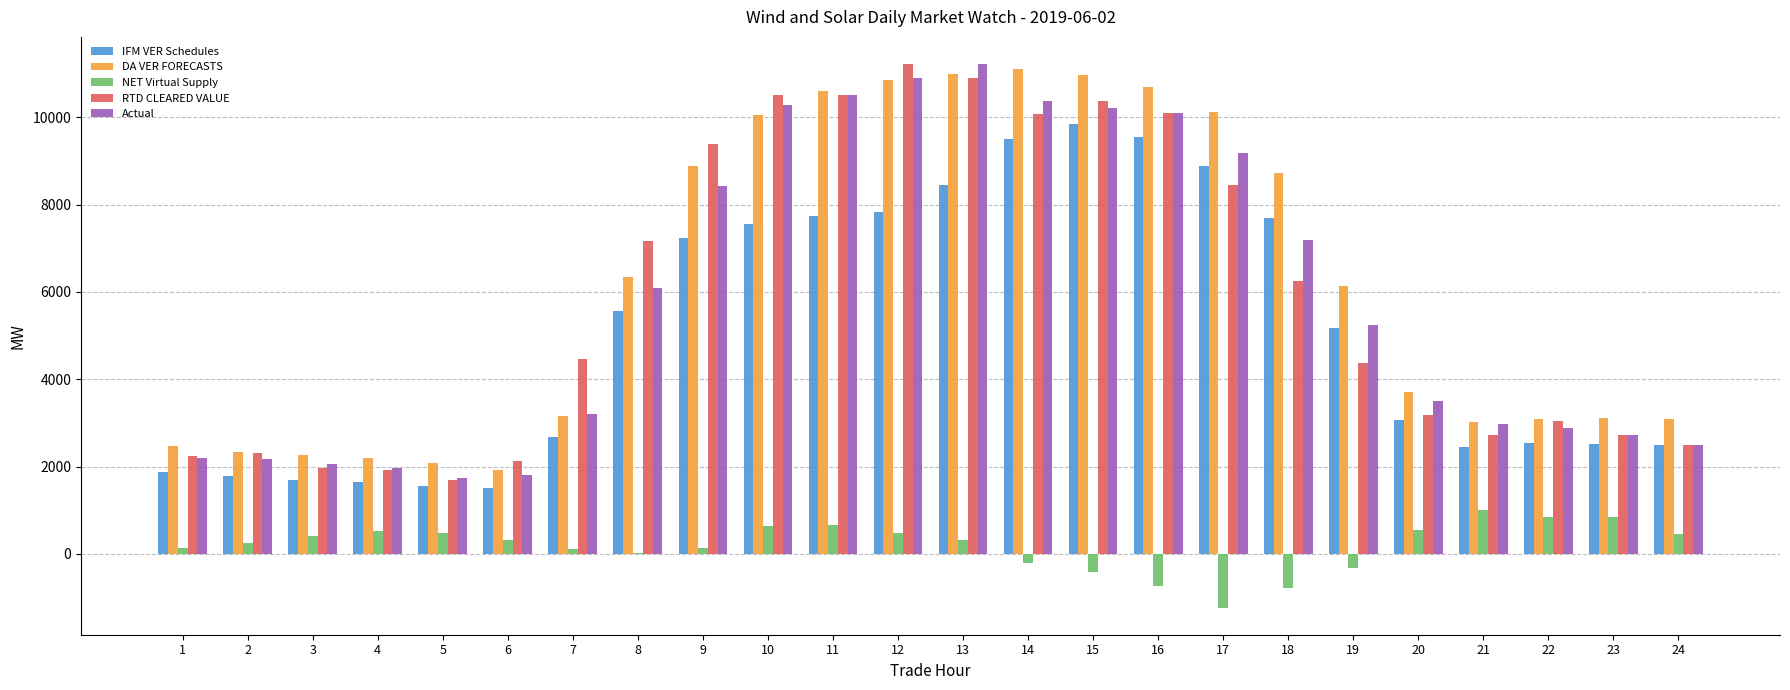

At which label is RTD CLEARED VALUE closest to 6459?

18